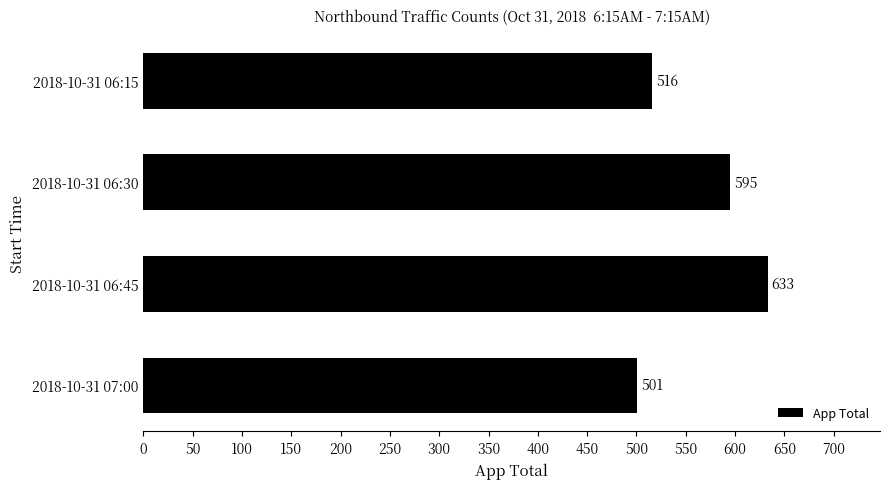

Is it true that the value at 2018-10-31 06:30 is 595?

True